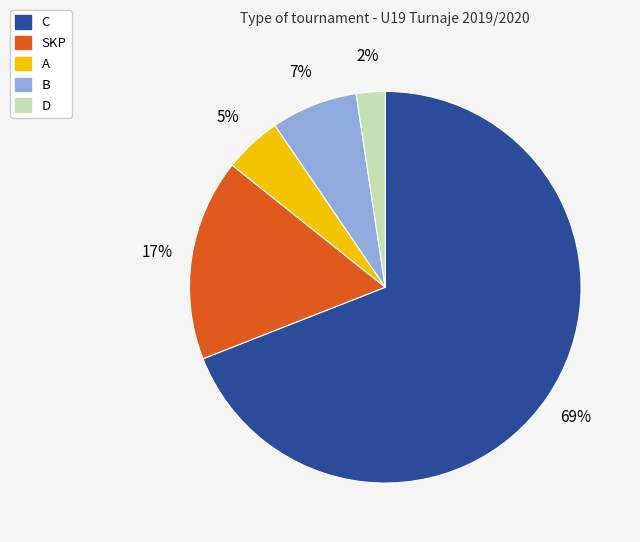

Does any single category account for the majority?

Yes